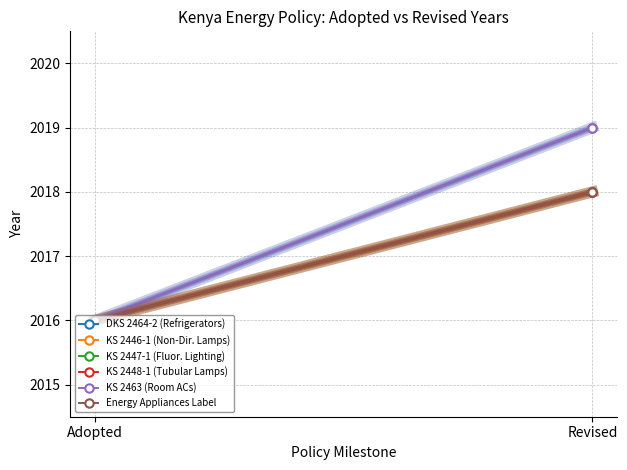

How many values in the KS 2463 (Room ACs) series are below 2019?

1